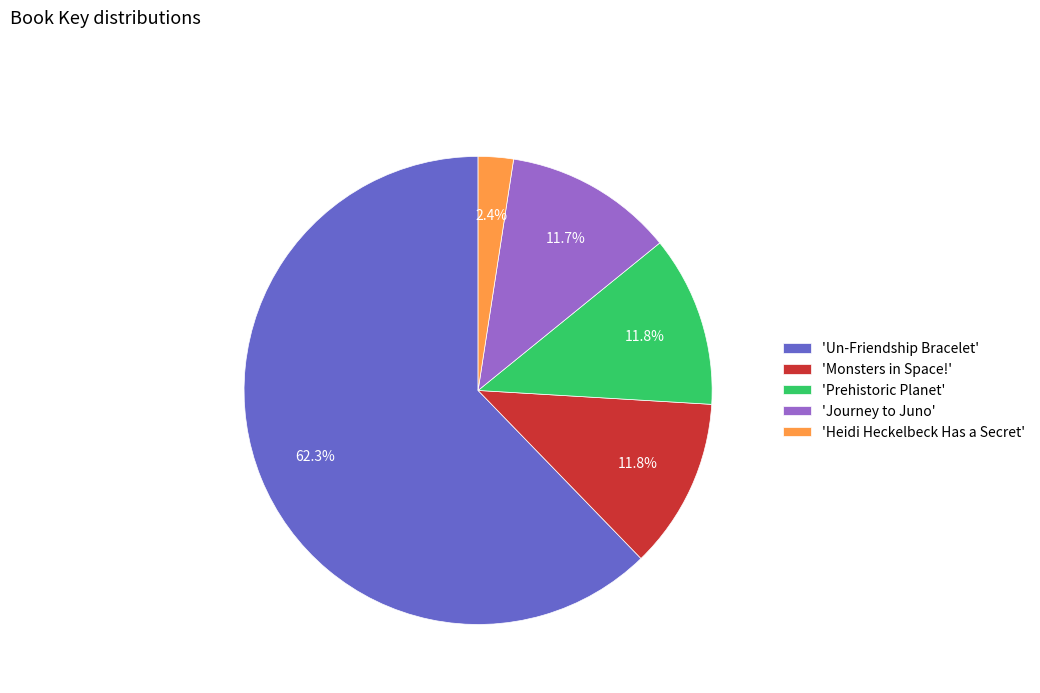

How many slices are in this pie chart?

5